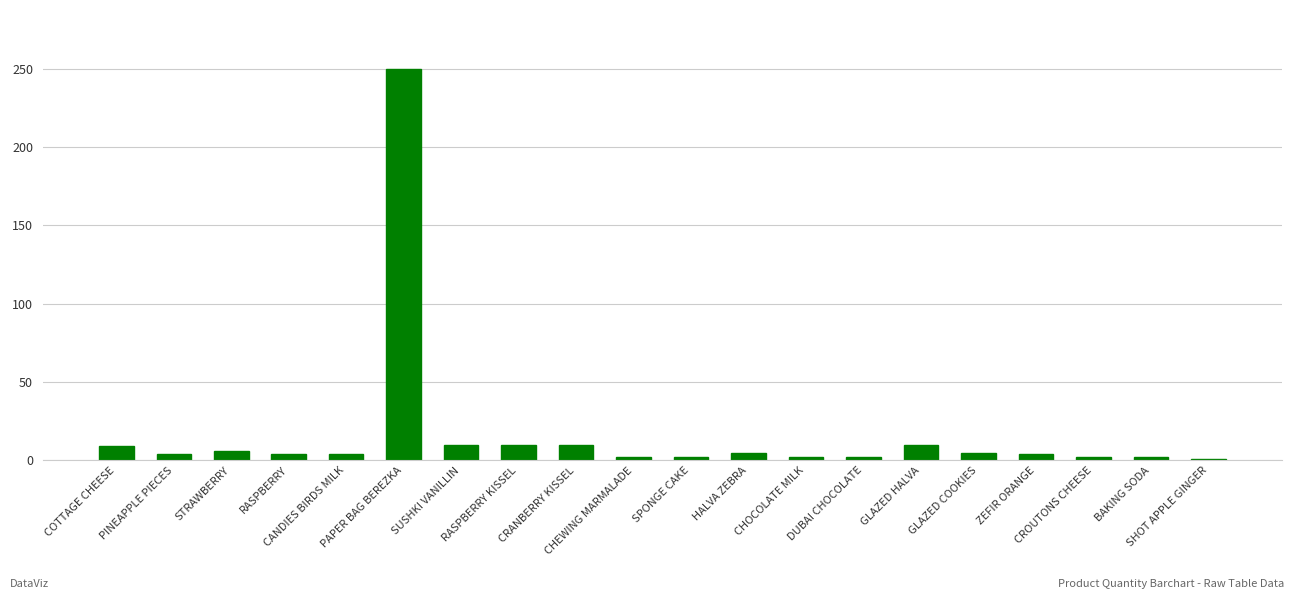

What is the difference between the maximum and minimum values?

249